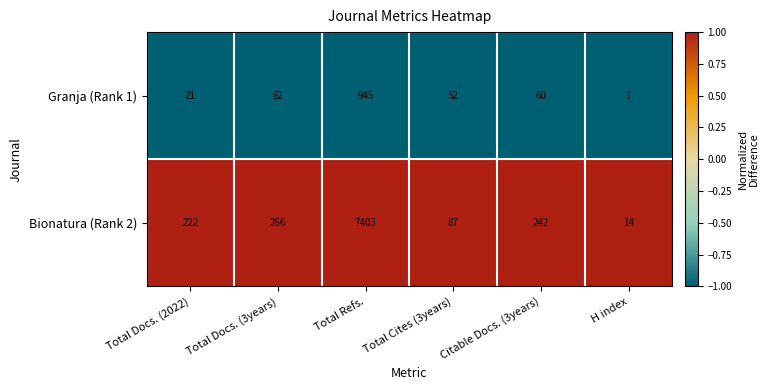

Is the value of Bionatura (Rank 2) at Total Docs. (2022) greater than the value of Granja (Rank 1) at Total Cites (3years)?

Yes